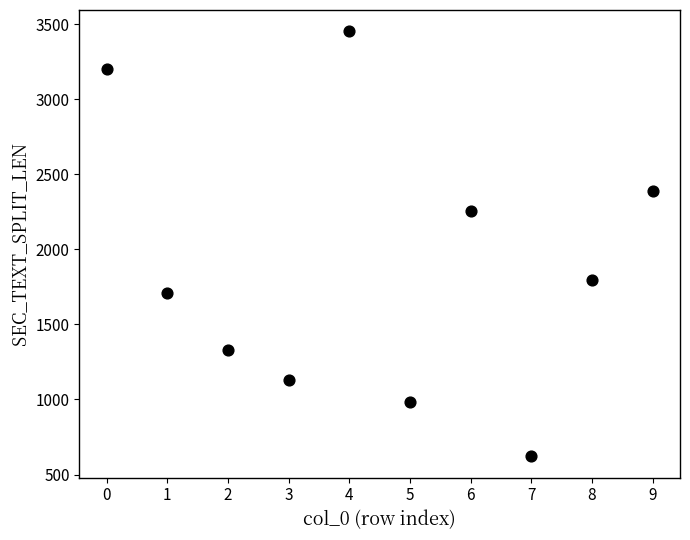

What is the average Y value?

1886